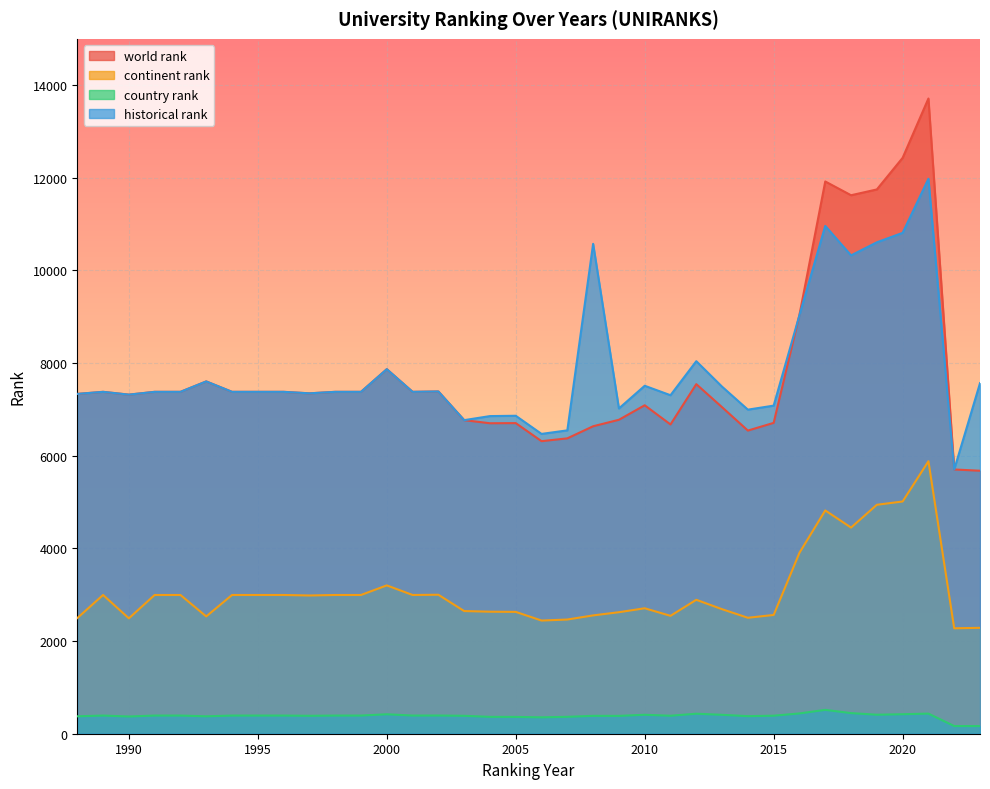

How many values in the world rank series exceed 7380?

10